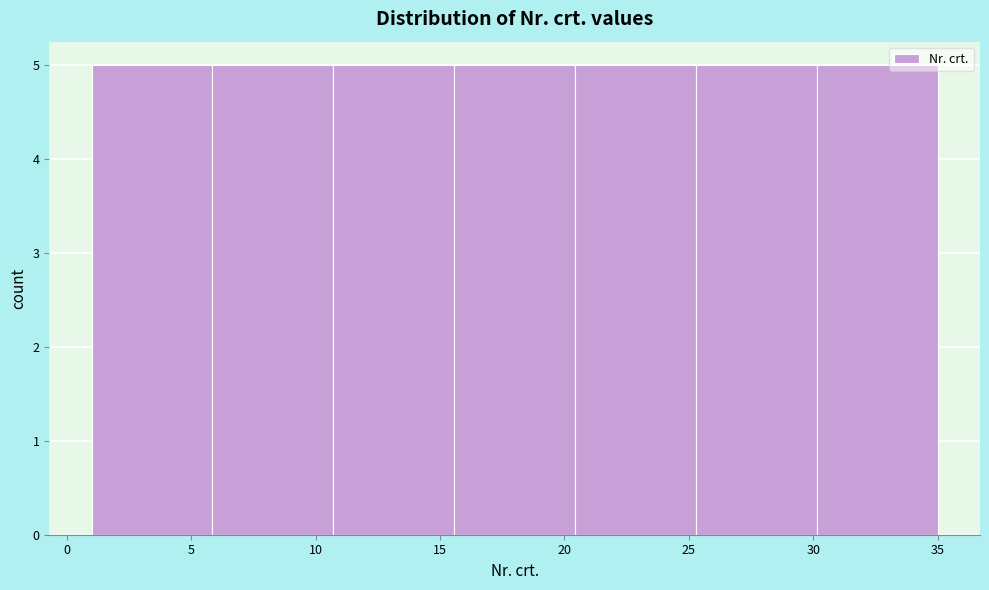

What is the height of the bar covering 10.5 to 15.5 on the x-axis? Neither the bar edges nor the heights are printed on the chart, so give them approximately, as read against the axes.

5